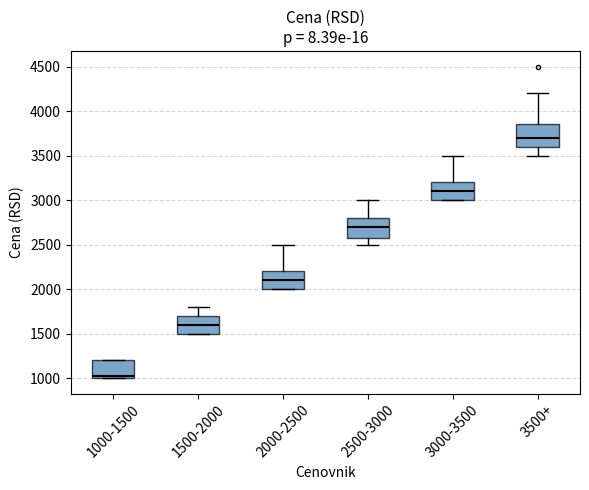

Reading left to right, read every box against the y-axis: the position of its median line, the range the box covers, and the ends of its whiskers. The values are not printed on the chart, so give them approximately, as read against the axis.

1000-1500: median 1050, box 1000 to 1200, whiskers 1000 to 1200
1500-2000: median 1600, box 1500 to 1700, whiskers 1500 to 1800
2000-2500: median 2100, box 2000 to 2200, whiskers 2000 to 2500
2500-3000: median 2700, box 2600 to 2800, whiskers 2500 to 3000
3000-3500: median 3100, box 3000 to 3200, whiskers 3000 to 3500
3500+: median 3700, box 3600 to 3850, whiskers 3500 to 4200